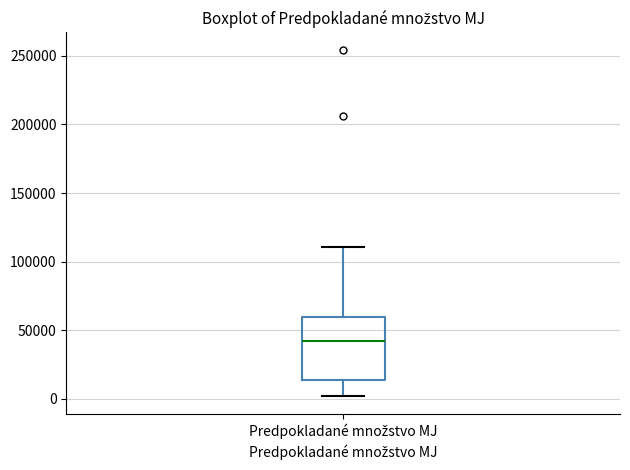

Transcribe this box plot: give where the median line is, the range the box spans, and where the two whiskers end, as read against the y-axis. The values are not printed on the chart, so give them approximately, as read against the axis.

median 40000, box 15000 to 60000, whiskers 0 to 110000